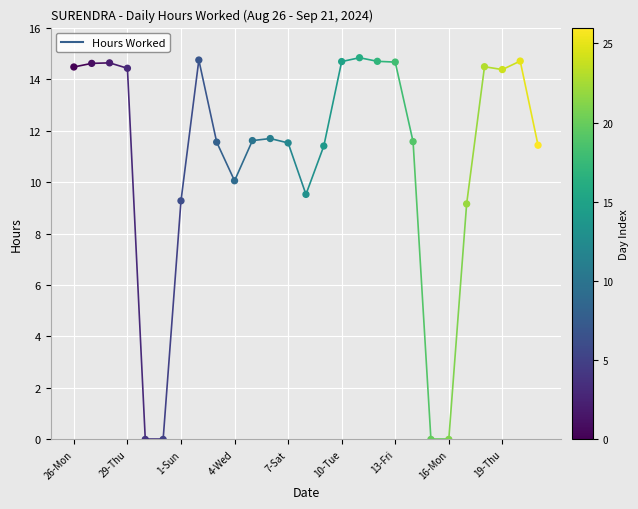

What is the difference between the maximum and minimum values?

14.8